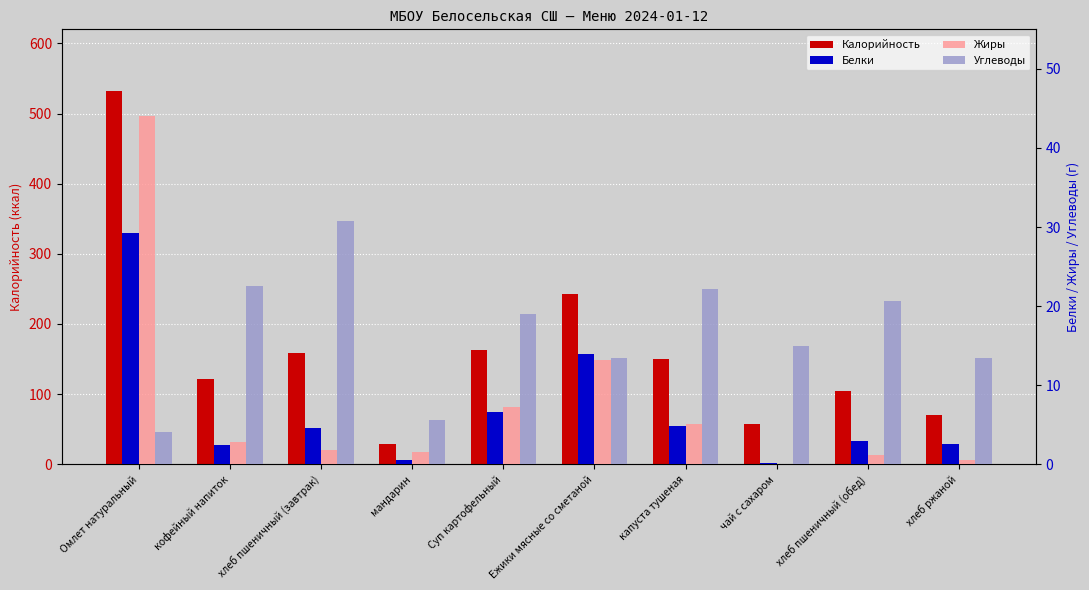

What is the spread (max minus min) of values at капуста тушеная?

145.2